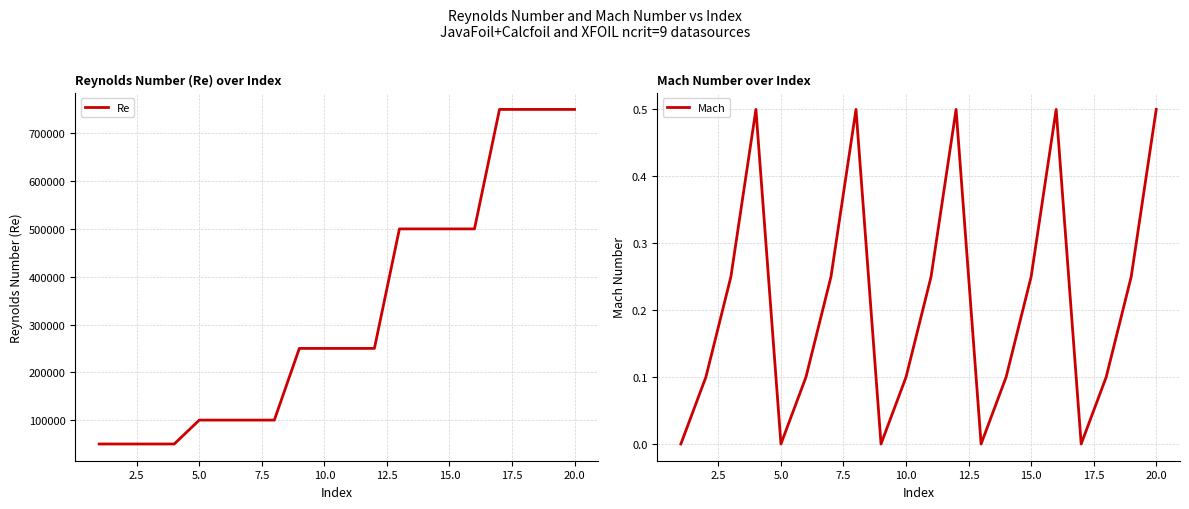

What is the maximum value for Re?

750000